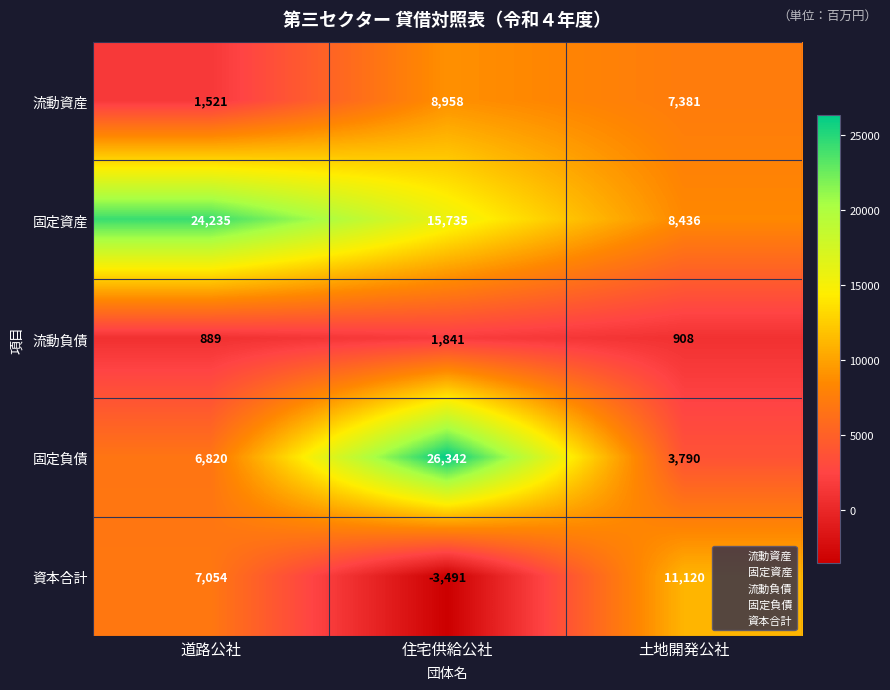

Reading right to left, transcribe all the data shown in this chart.

流動資産: 土地開発公社=7381	住宅供給公社=8958	道路公社=1521
固定資産: 土地開発公社=8436	住宅供給公社=15735	道路公社=24235
流動負債: 土地開発公社=908	住宅供給公社=1841	道路公社=889
固定負債: 土地開発公社=3790	住宅供給公社=26342	道路公社=6820
資本合計: 土地開発公社=11120	住宅供給公社=-3491	道路公社=7054